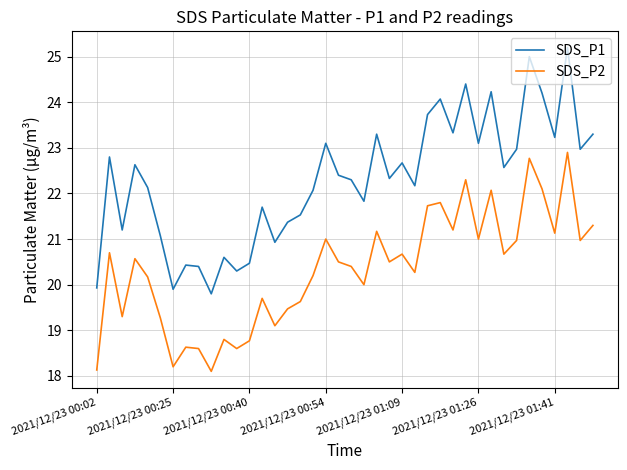

True or false: SDS_P1 and SDS_P2 intersect in this chart.

False